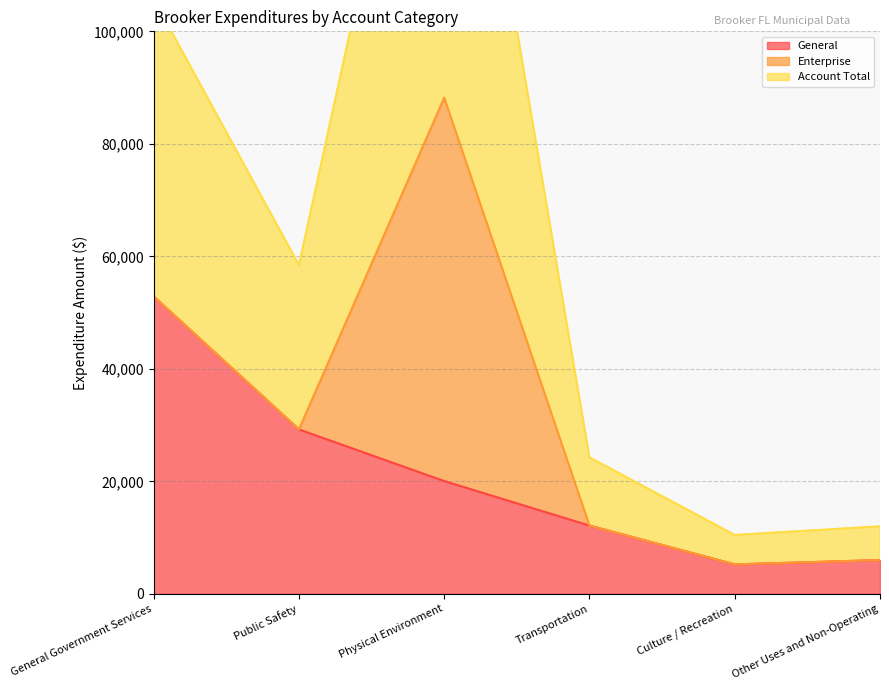

What is the highest value of the General series?

52872